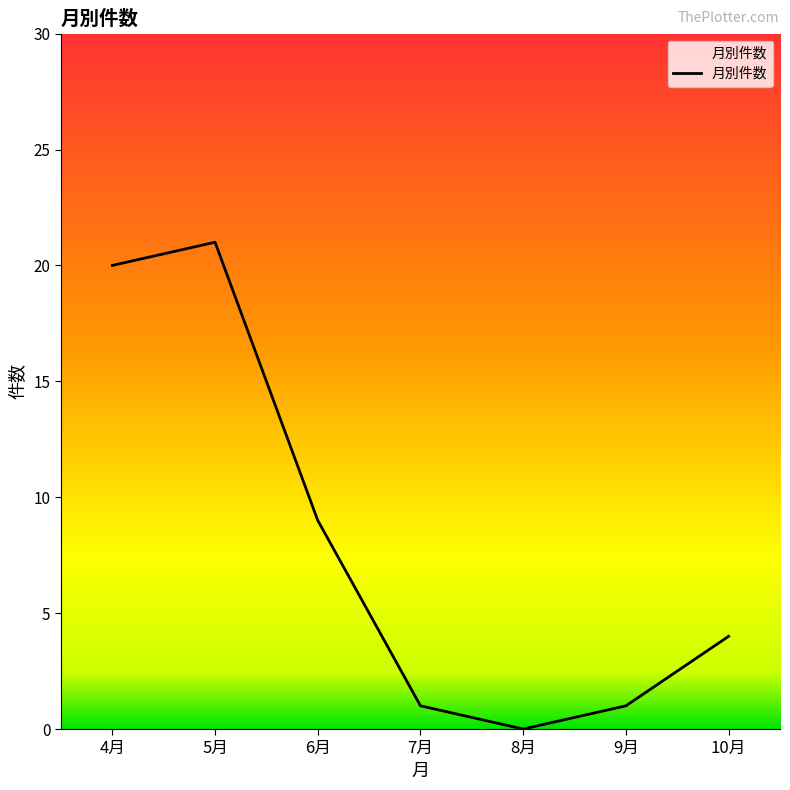

Count the number of categories in the chart.

7